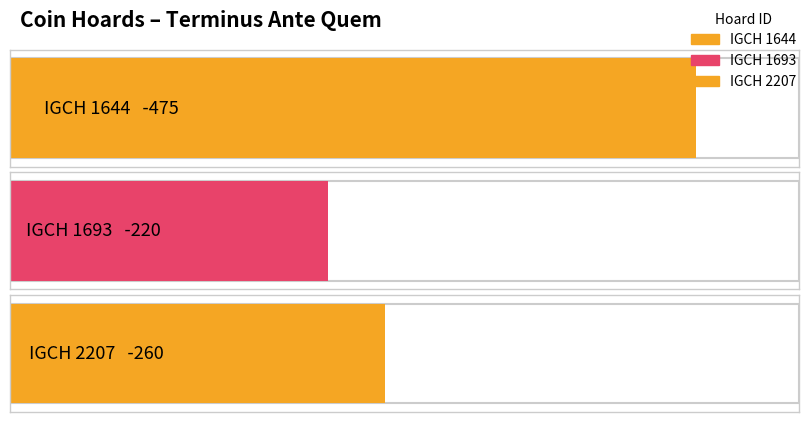

Reading right to left, extract all data points from this chart.

IGCH 2207=-260	IGCH 1693=-220	IGCH 1644=-475